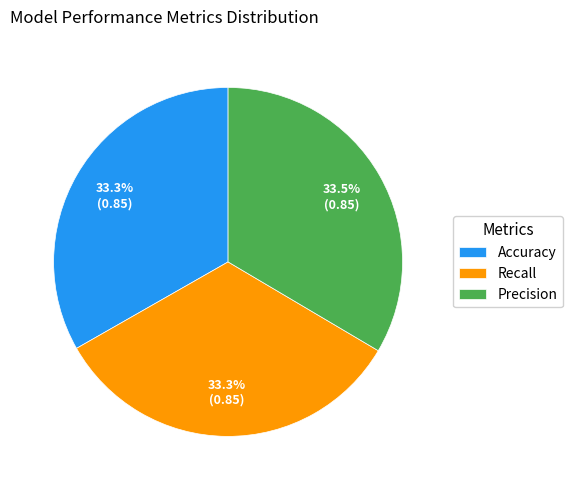

To the nearest percent, what is the combined percentage of Precision and Accuracy?

67%